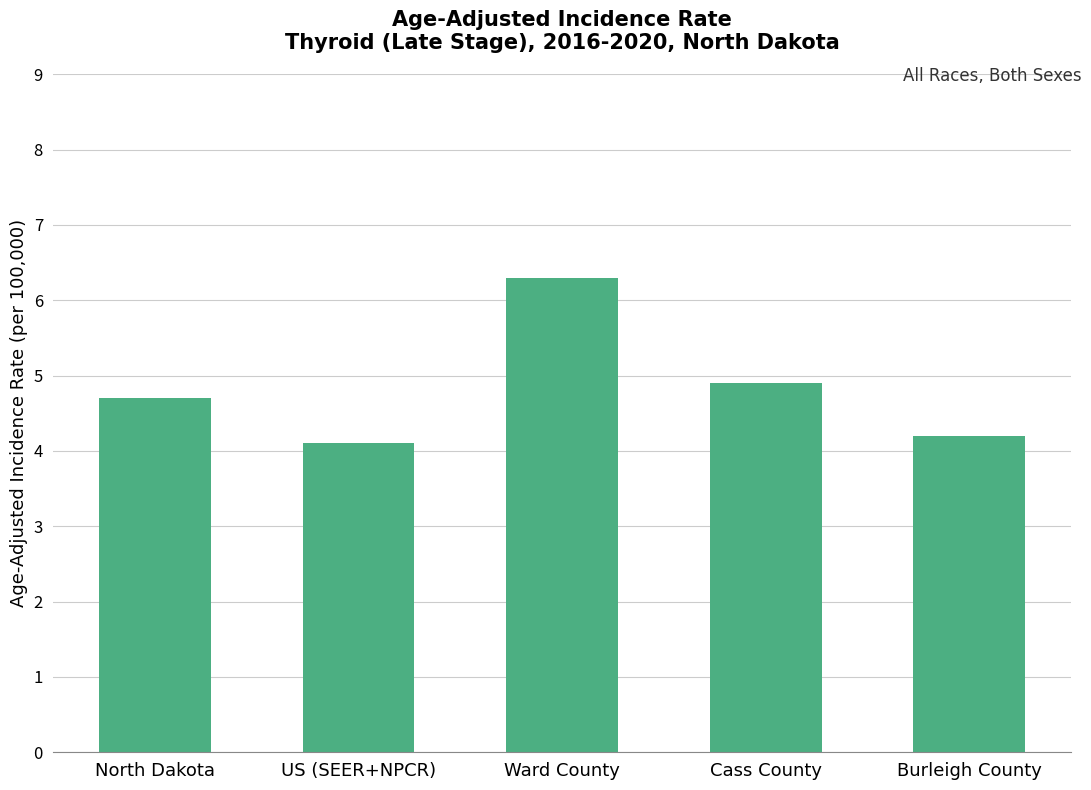

What is the label of the 2nd bar from the right?

Cass County